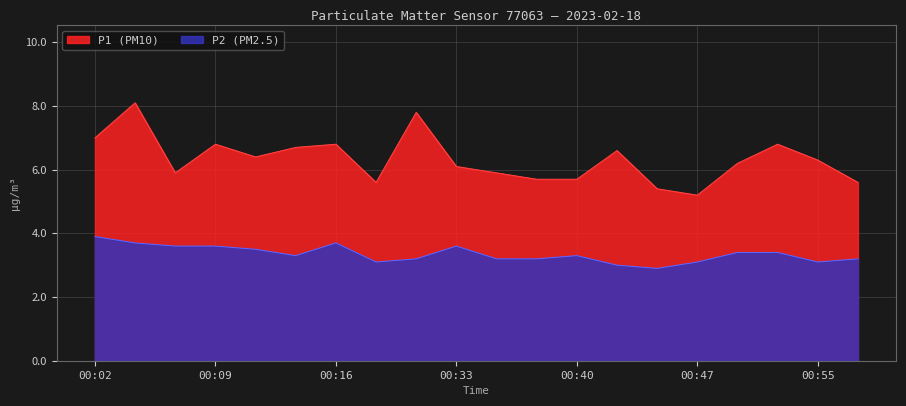

What is the maximum value shown in the chart?

8.1